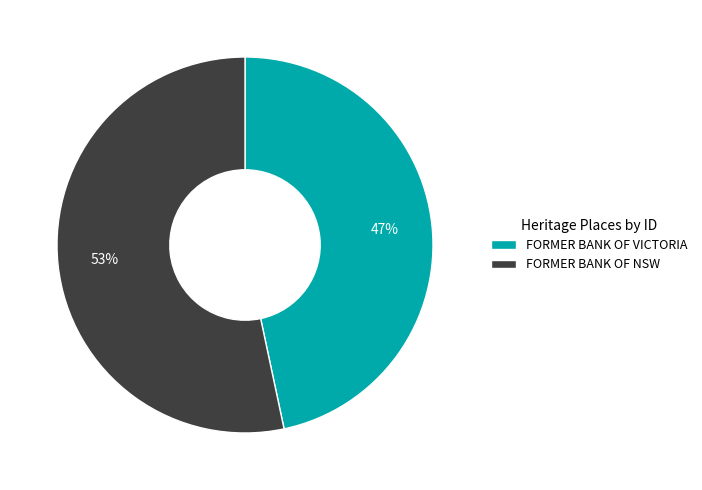

To the nearest percent, what is the combined percentage of FORMER BANK OF NSW and FORMER BANK OF VICTORIA?

100%